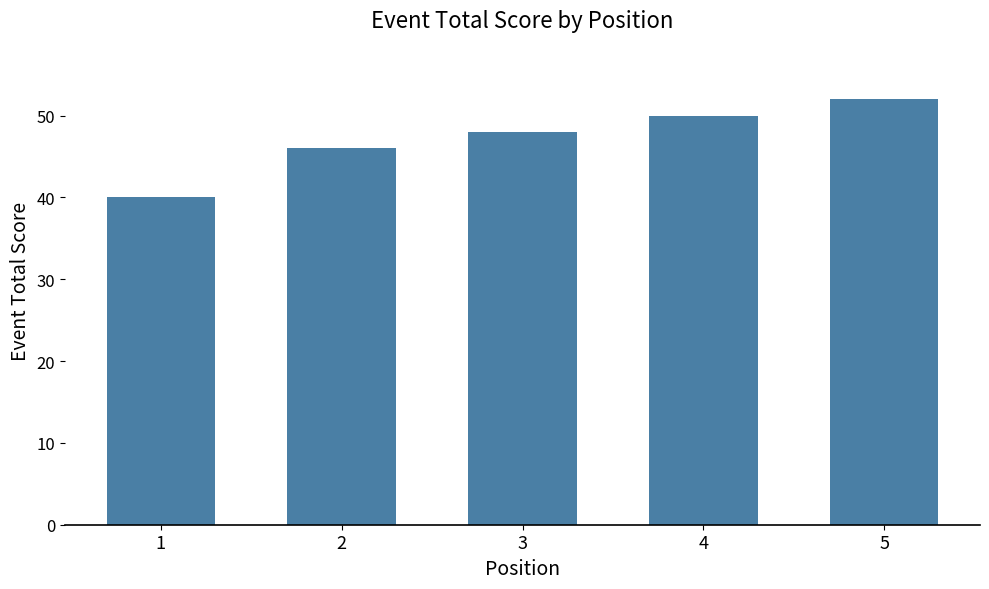

At which category does the chart reach its minimum across all series?

1